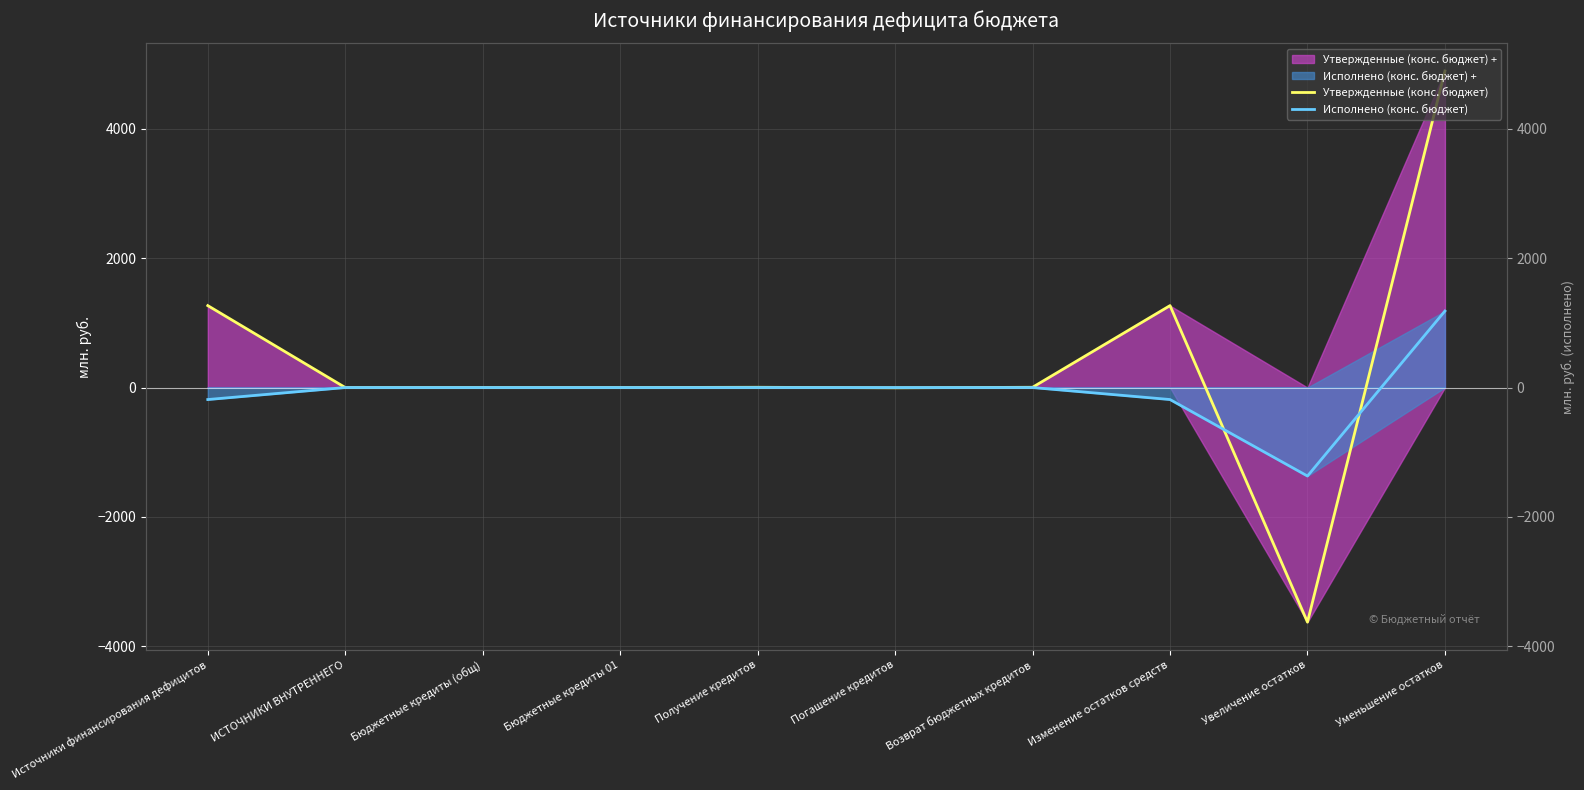

How many negative values does the Утвержденные (конс. бюджет) series have?

2